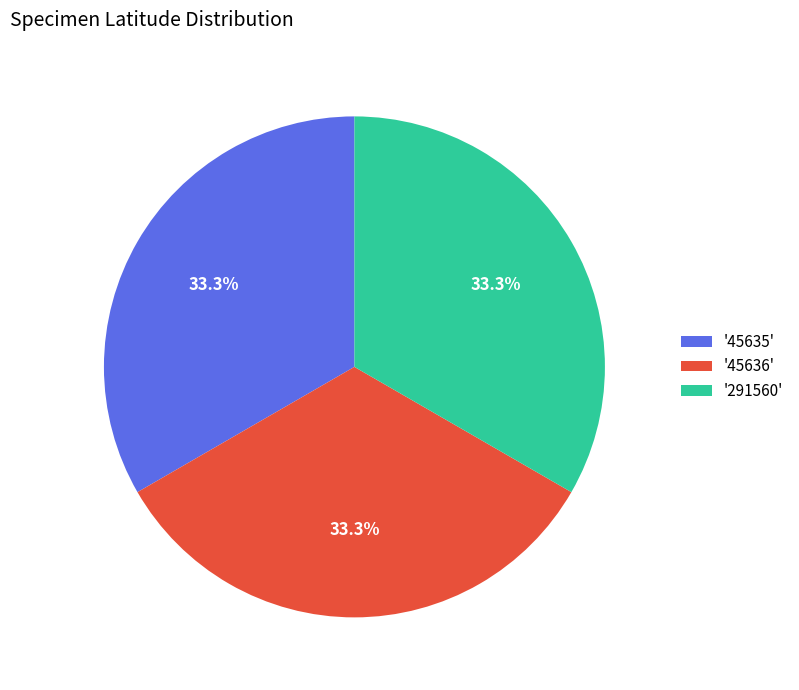

Is there any slice that represents more than half of the pie?

No